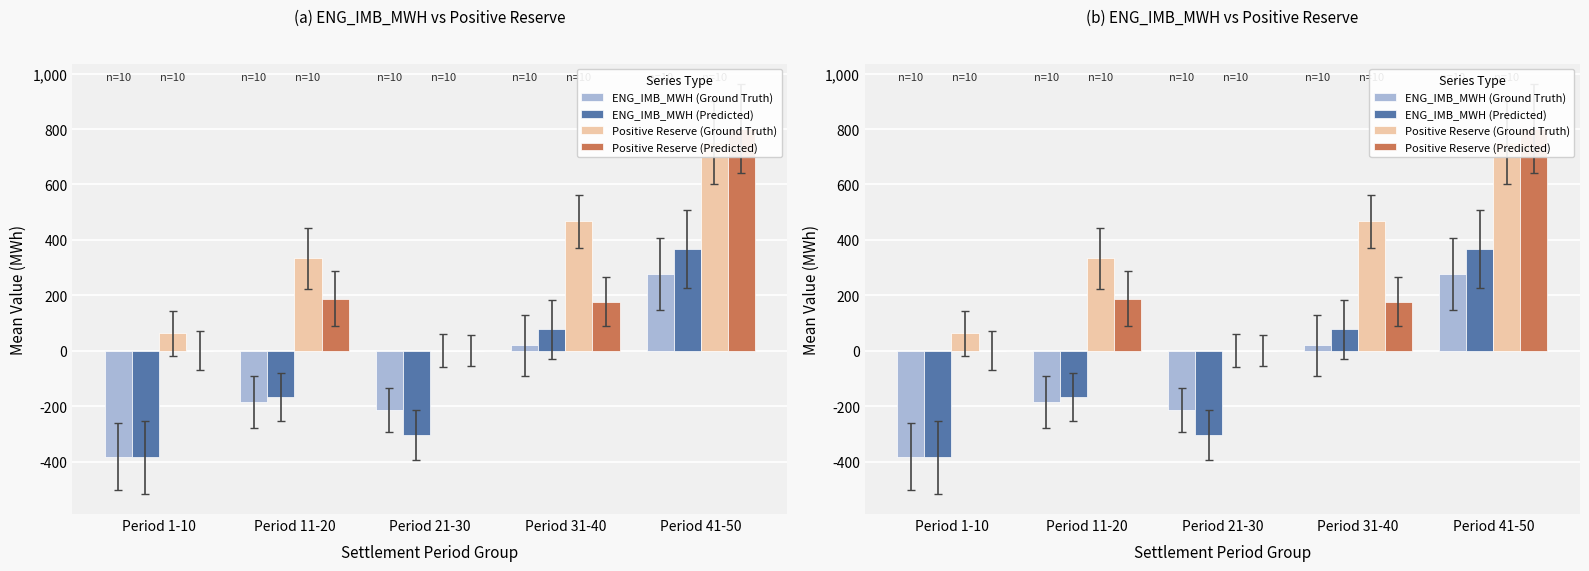

At which label does Positive Reserve (Ground Truth) reach its minimum?

Period 21-30